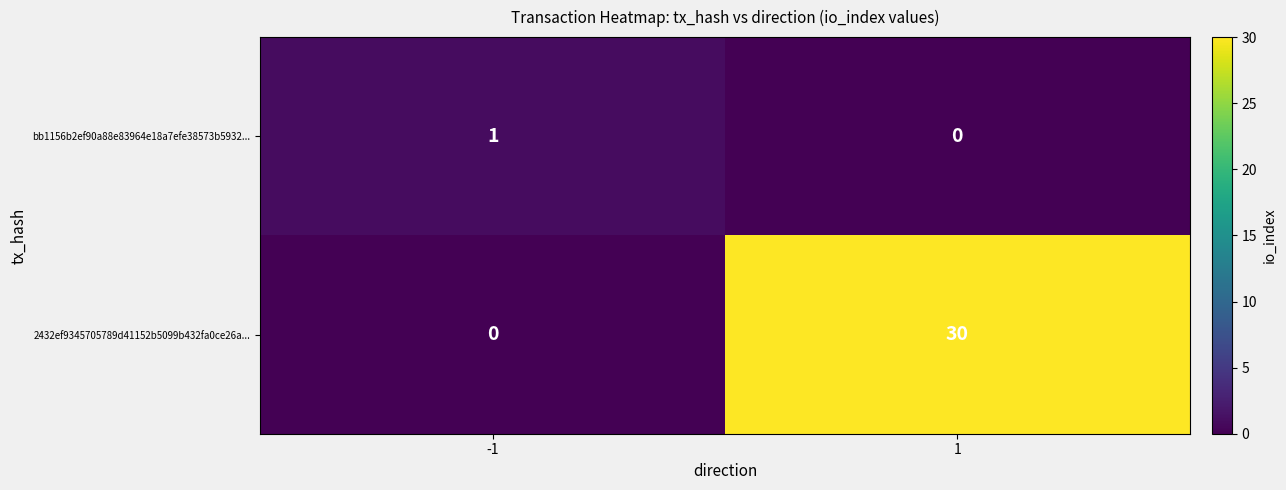

Read the 2432ef9345705789d41152b5099b432fa0ce26a... value at 1.

30